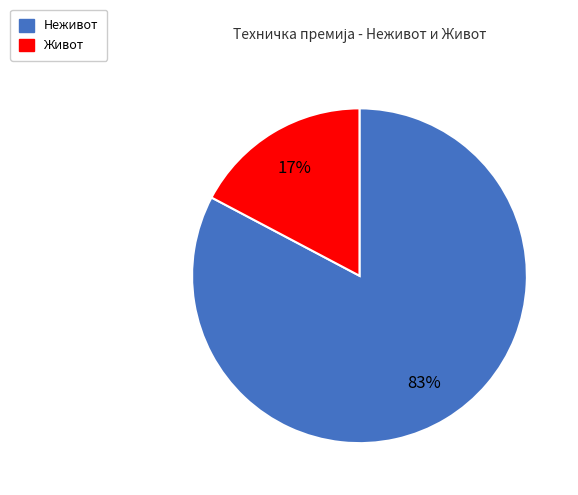

Combined, do Живот and Неживот account for over 50%?

Yes